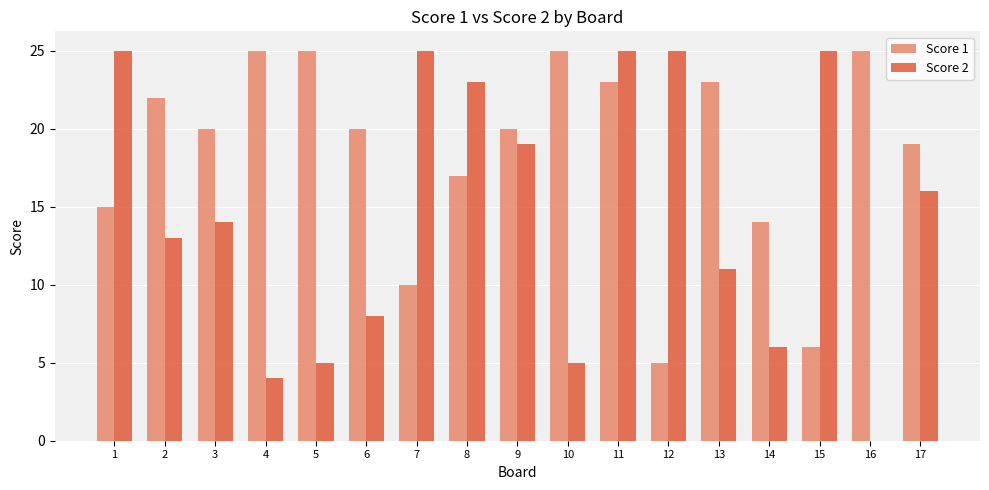

Reading left to right, transcribe all the data shown in this chart.

Score 1: 15	22	20	25	25	20	10	17	20	25	23	5	23	14	6	25	19
Score 2: 25	13	14	4	5	8	25	23	19	5	25	25	11	6	25	0	16